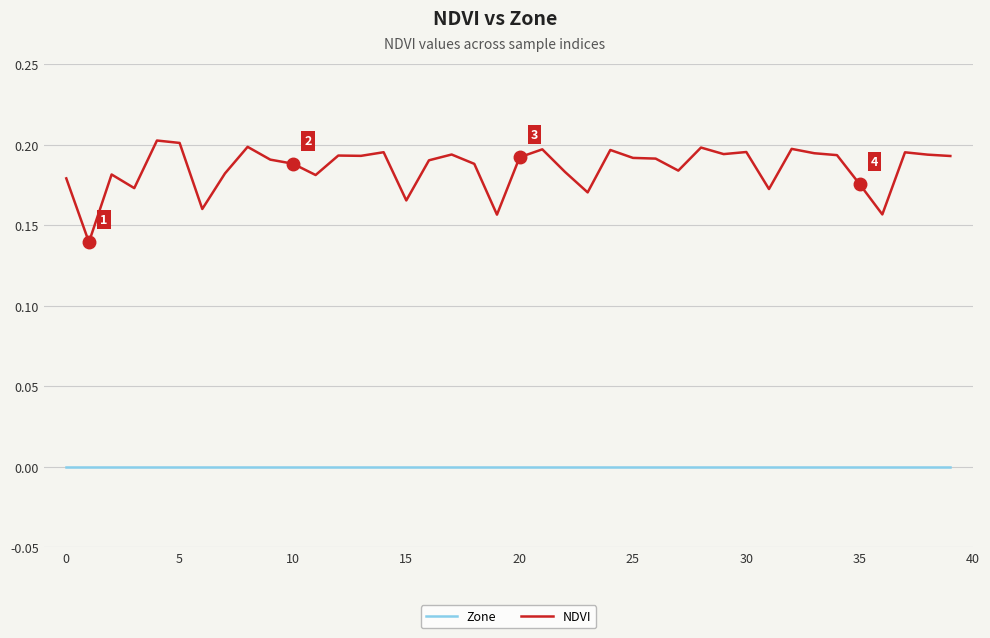

Which series has the widest spread of values?

NDVI